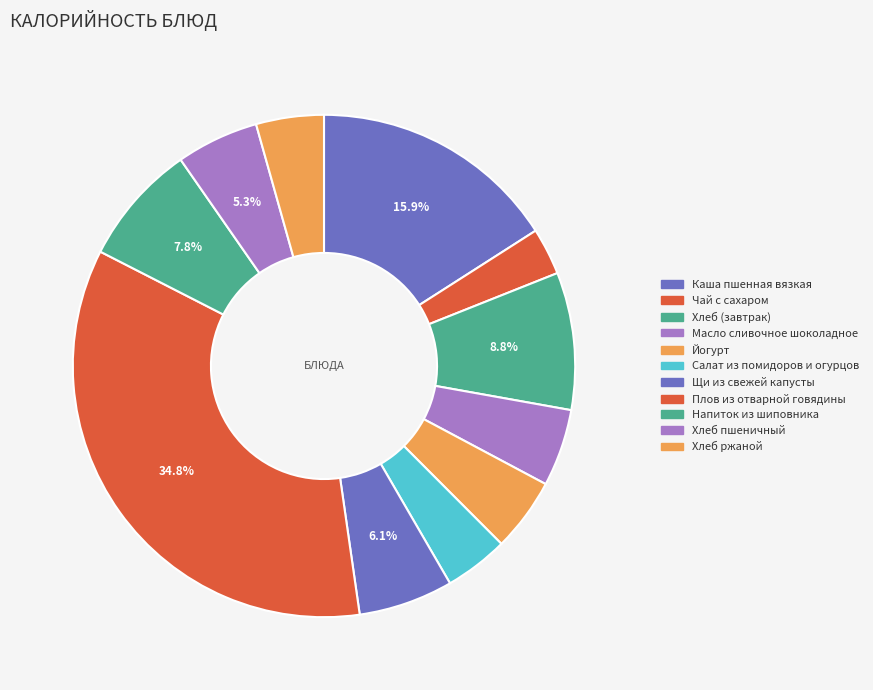

What is the change in value from Чай с сахаром to Плов из отварной говядины?

+422.0